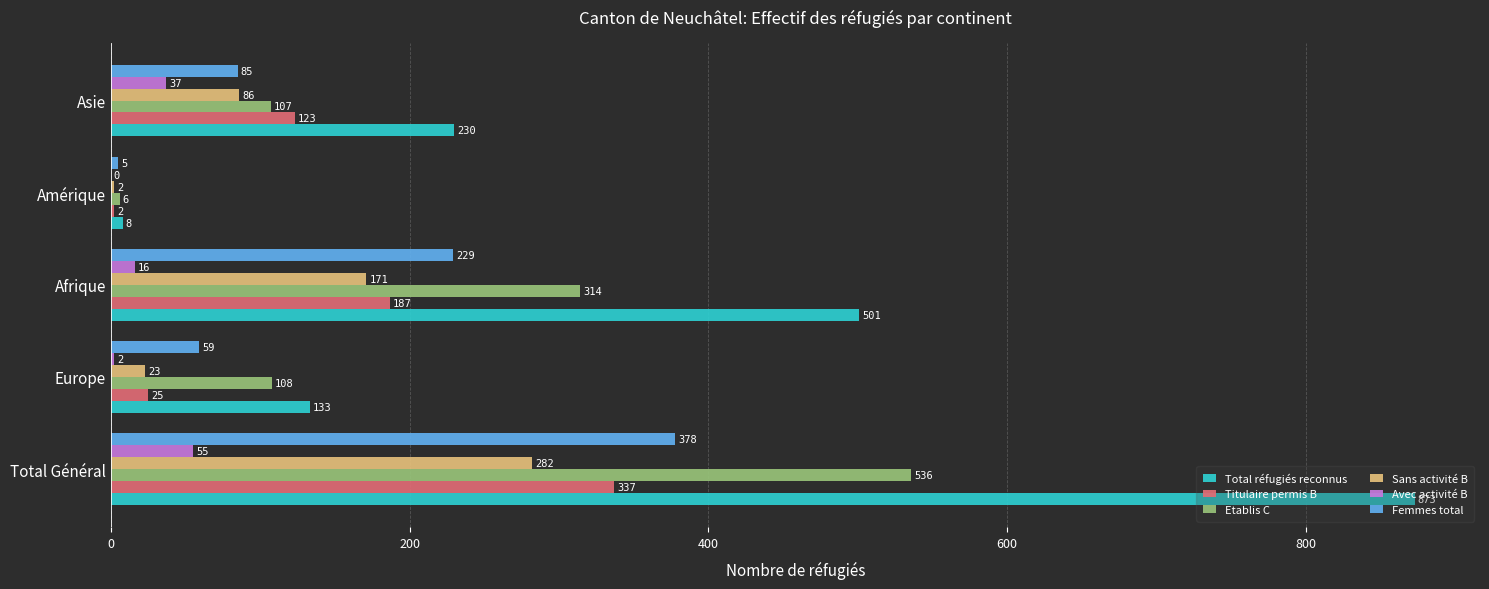

What is the highest value of the Total réfugiés reconnus series?

873